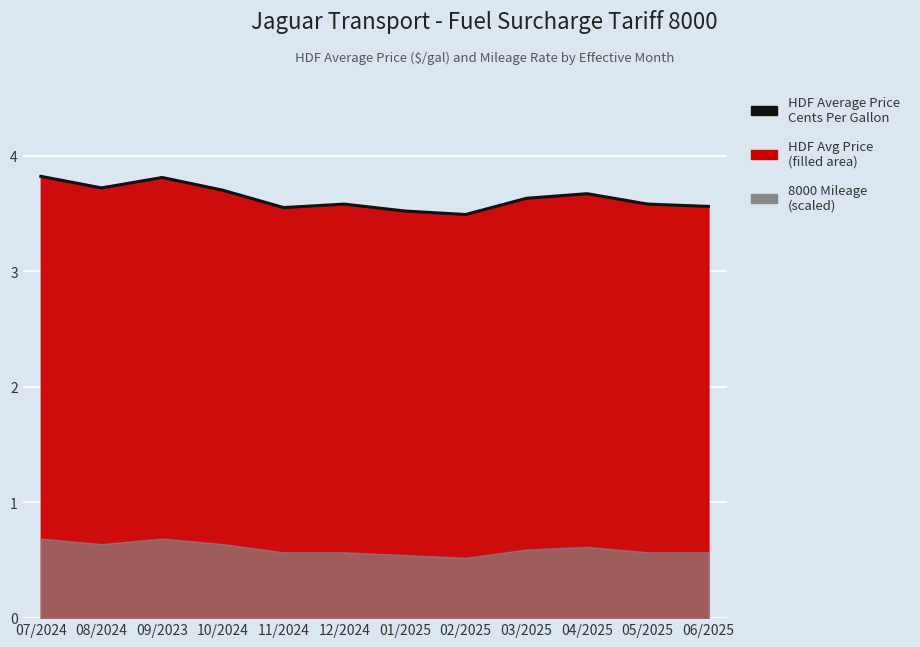

At which category does the data reach its first local peak?

09/2023